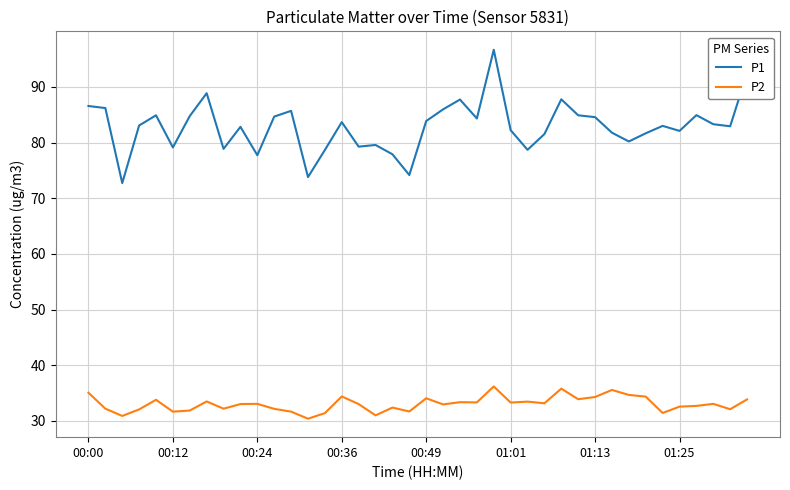

What is the difference between the maximum and minimum values in the P2 series?

5.8